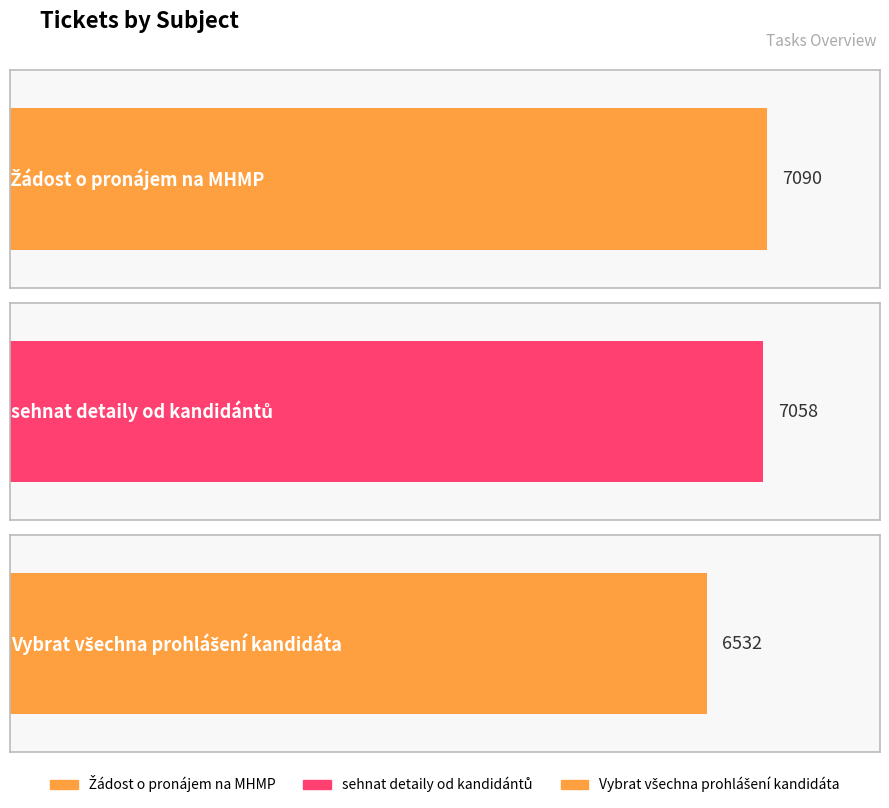

What is the average value?

6893